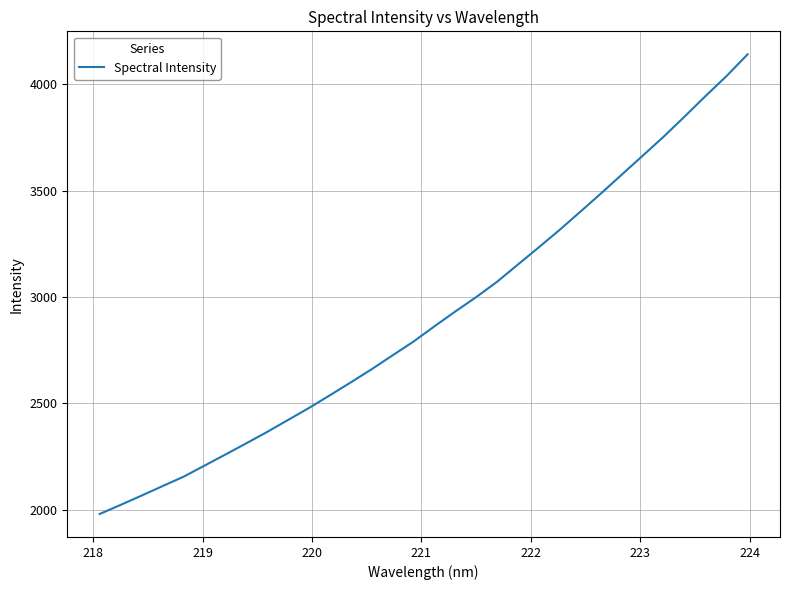

What is the minimum value shown in the chart?

1980.2